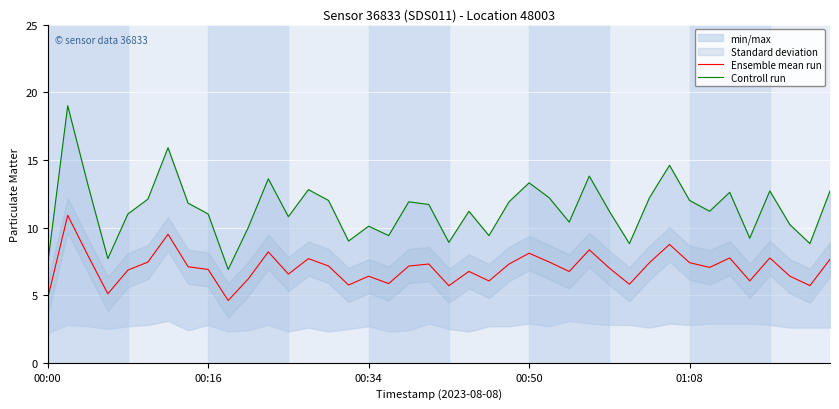

What is the lowest value of the Ensemble mean run series?

4.6